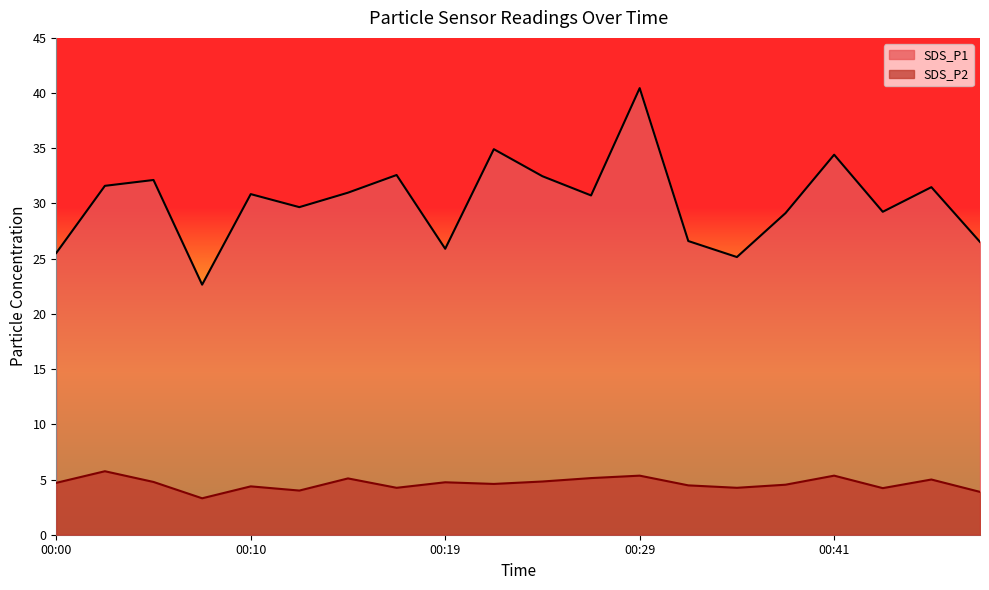

Which series has the widest spread of values?

SDS_P1